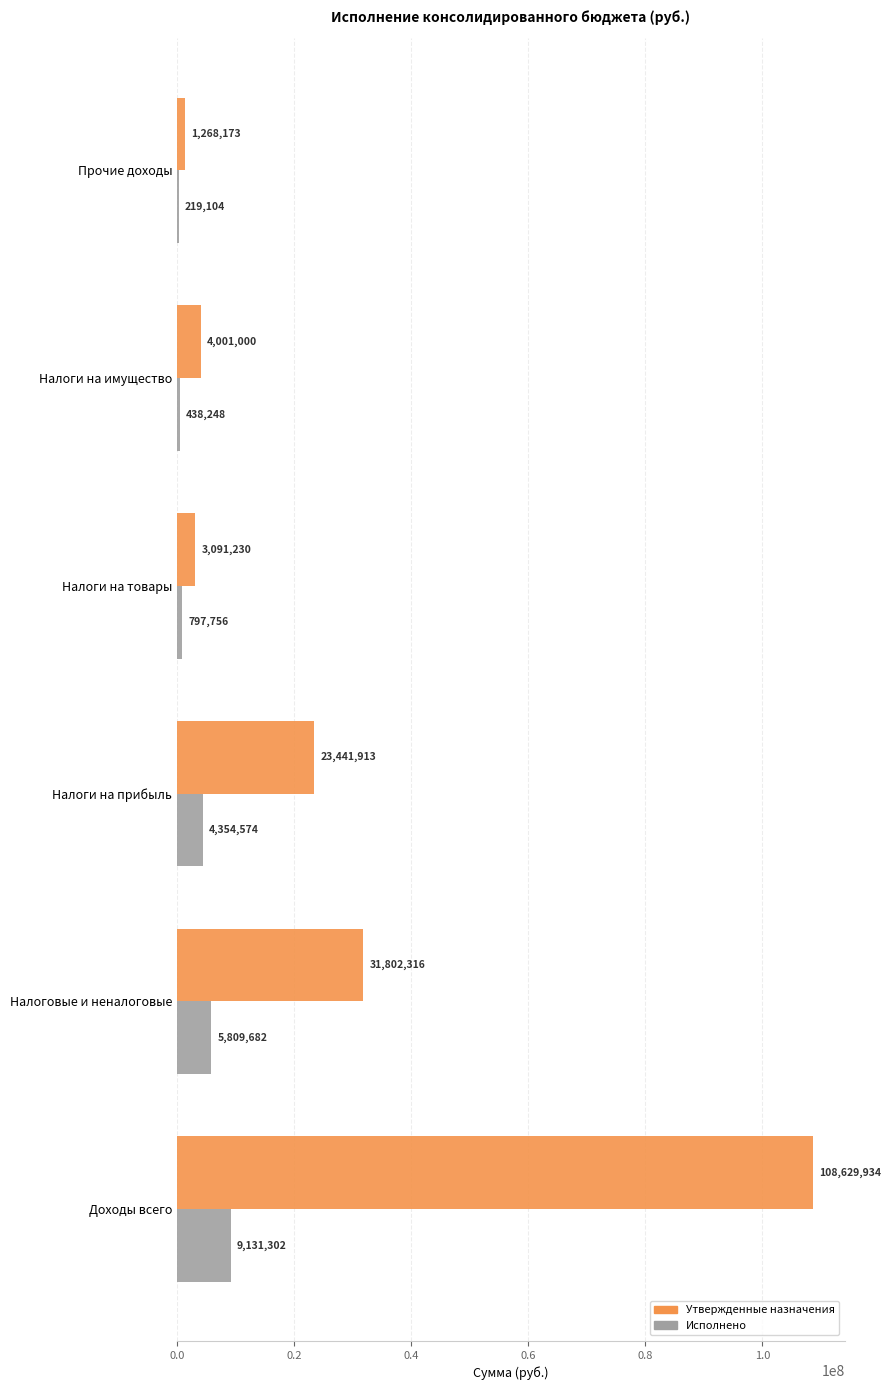

Which category has the highest value in the Утвержденные назначения series?

Доходы всего